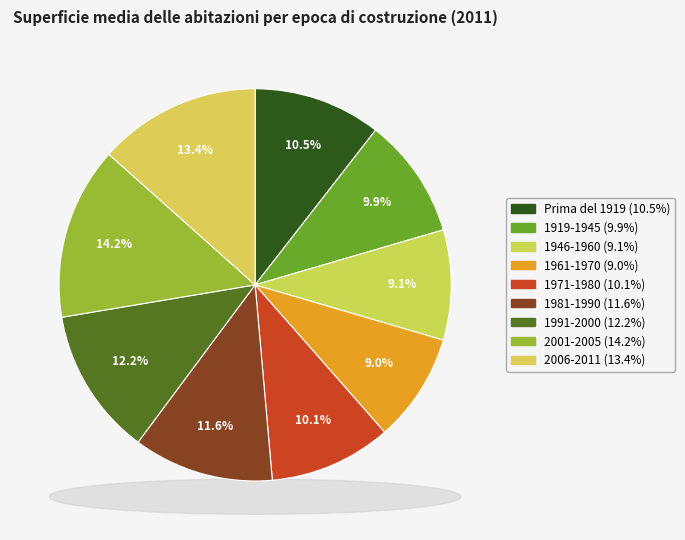

Rank the categories by value from lowest to highest.

1961-1970, 1946-1960, 1919-1945, 1971-1980, Prima del 1919, 1981-1990, 1991-2000, 2006-2011, 2001-2005